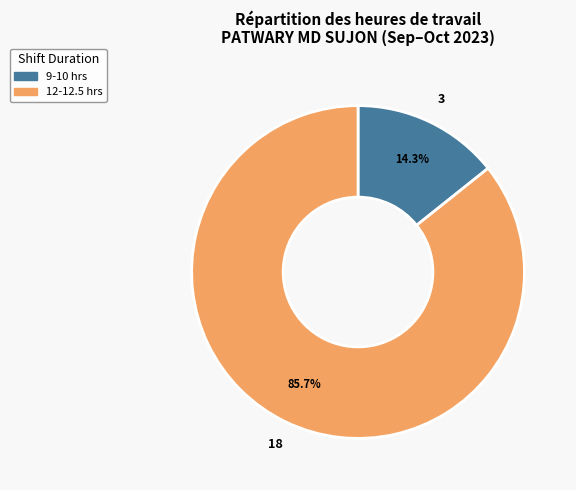

Which slice is the largest?

12-12.5 hrs